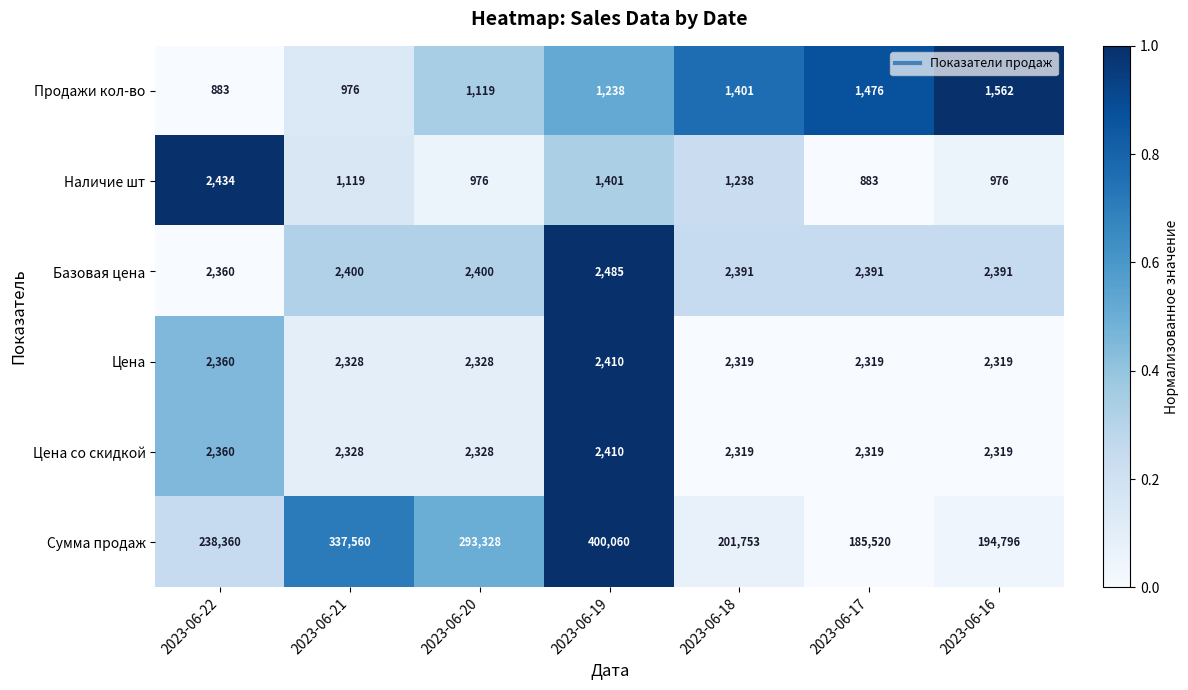

At how many categories does at least one series exceed 107570?

7